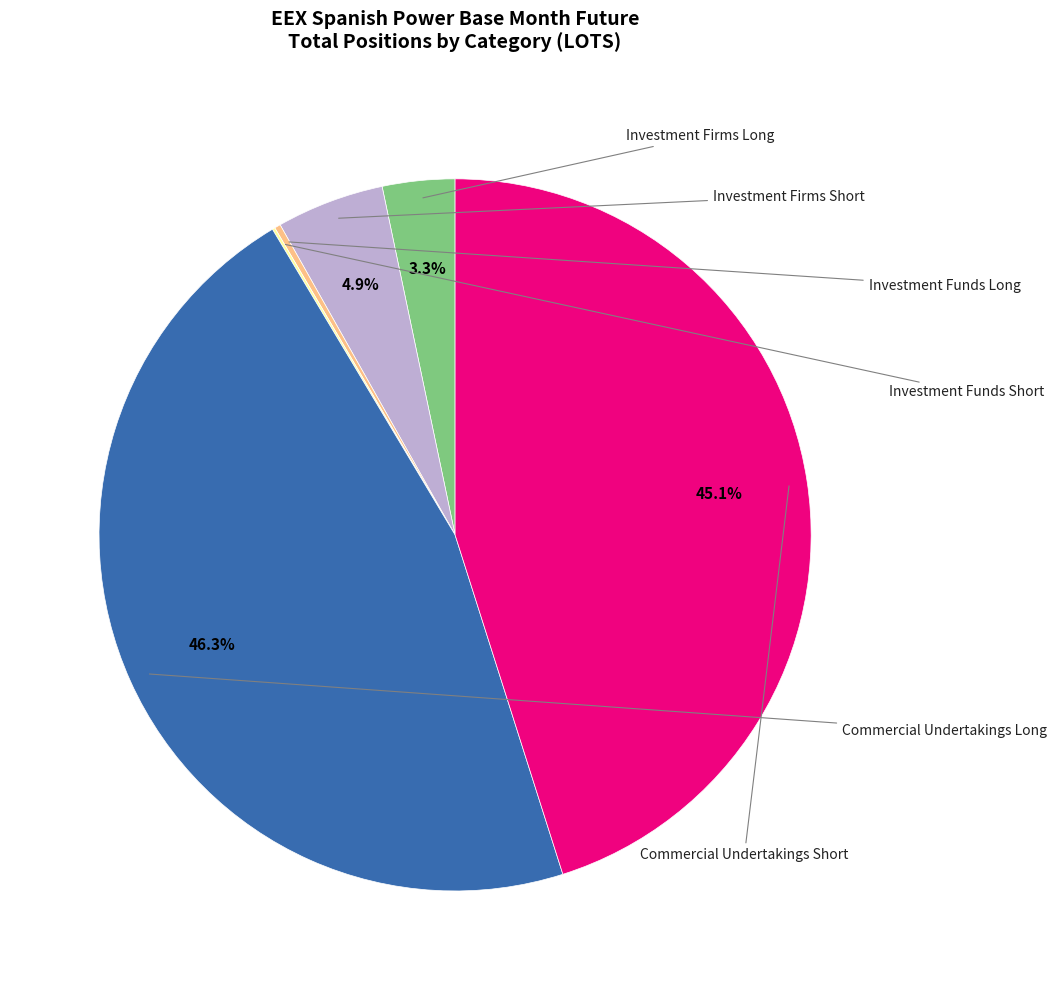

Which category has the smallest portion of the pie?

Investment Funds Short